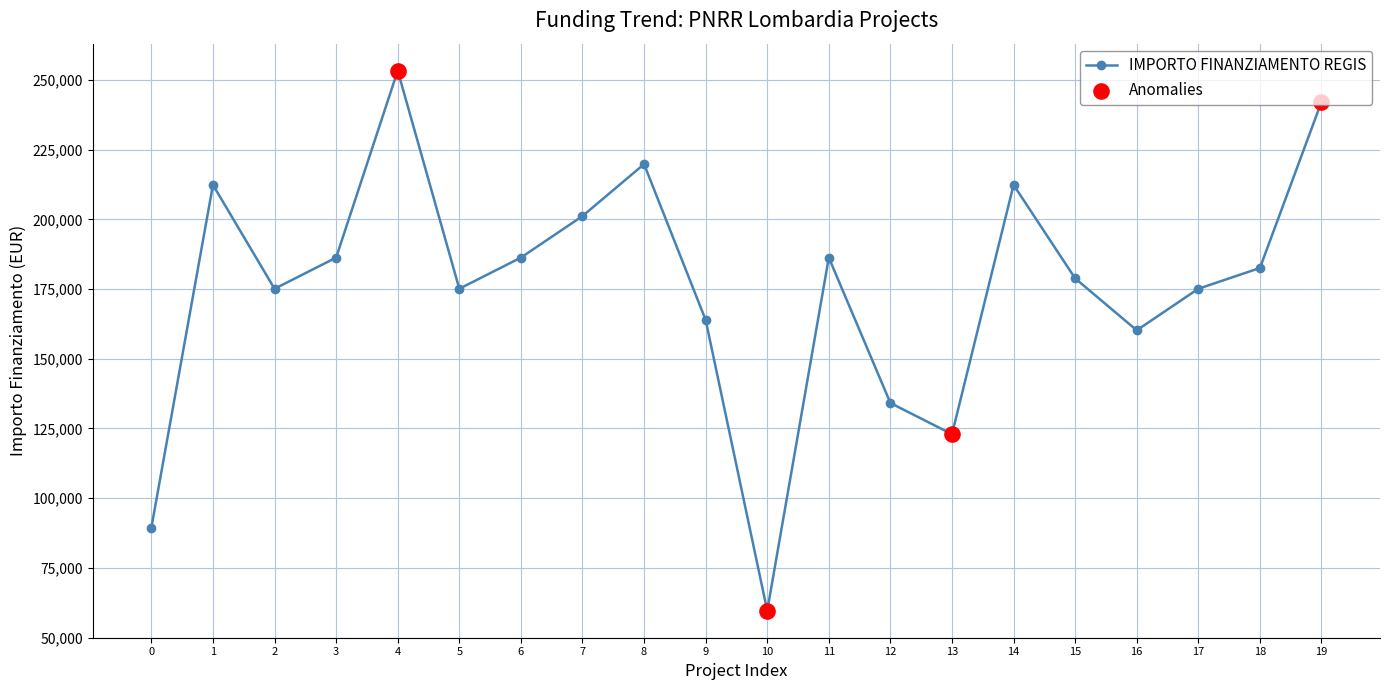

What is the change in value from 5 to 19?

+67064.7